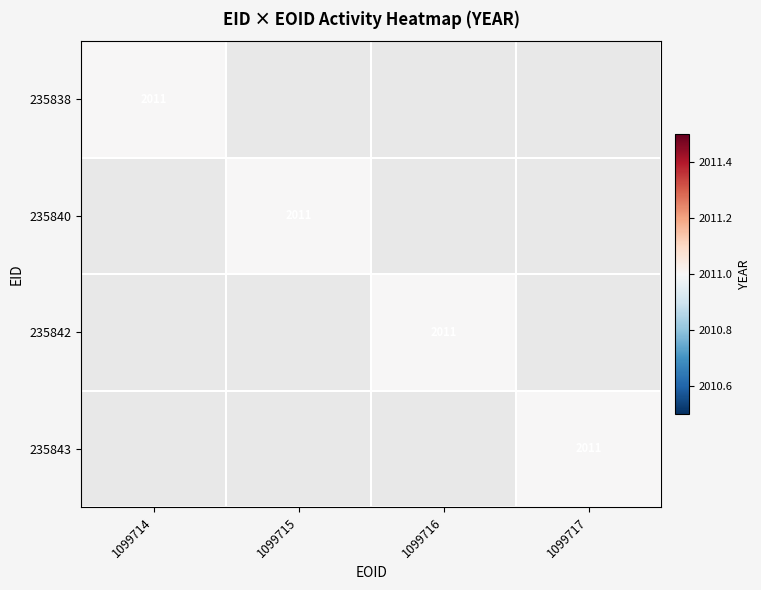

Reading left to right, list all the values displayed in this chart.

235838: 1099714=2011	1099715=0	1099716=0	1099717=0
235840: 1099714=0	1099715=2011	1099716=0	1099717=0
235842: 1099714=0	1099715=0	1099716=2011	1099717=0
235843: 1099714=0	1099715=0	1099716=0	1099717=2011